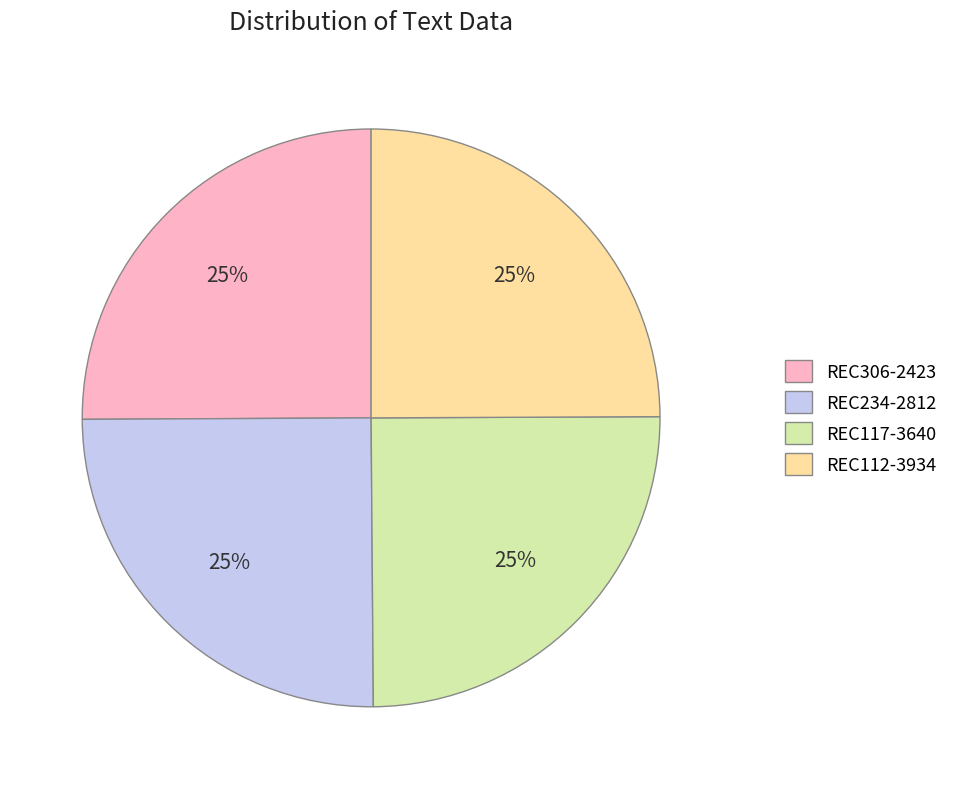

The REC112-3934 slice represents 25% of the pie. True or false?

True